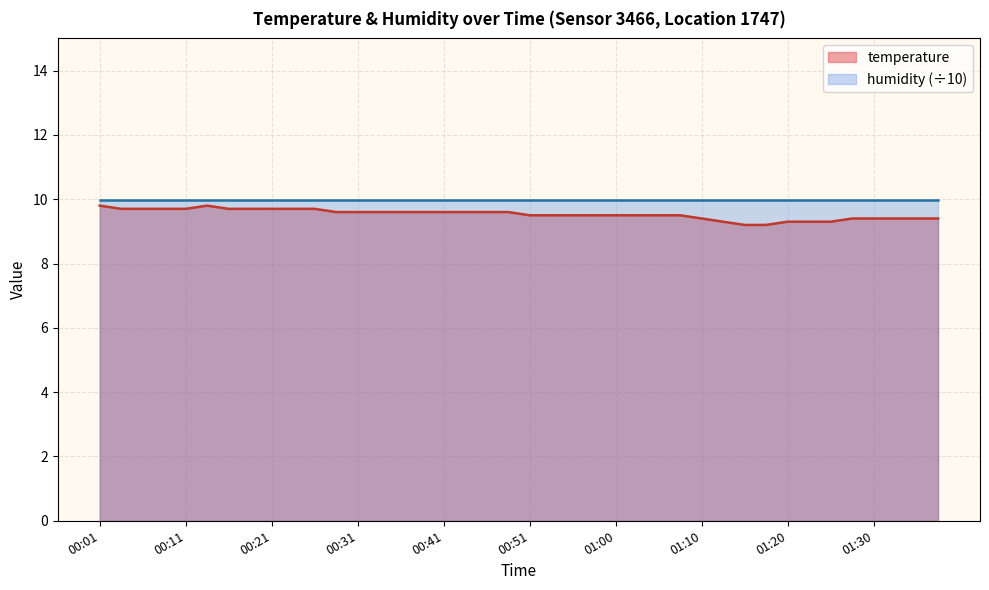

What position from the right is 00:53?

19